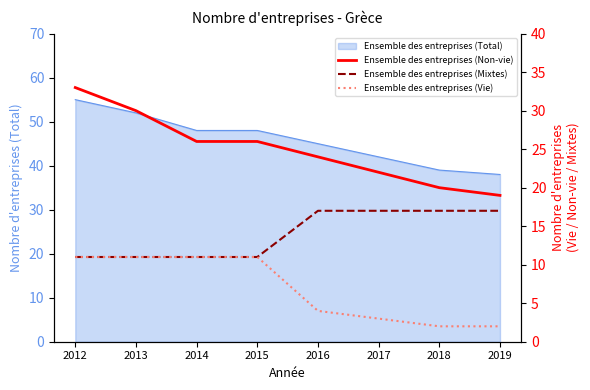

The Ensemble des entreprises (Vie) series shows 11 at 2014. True or false?

True